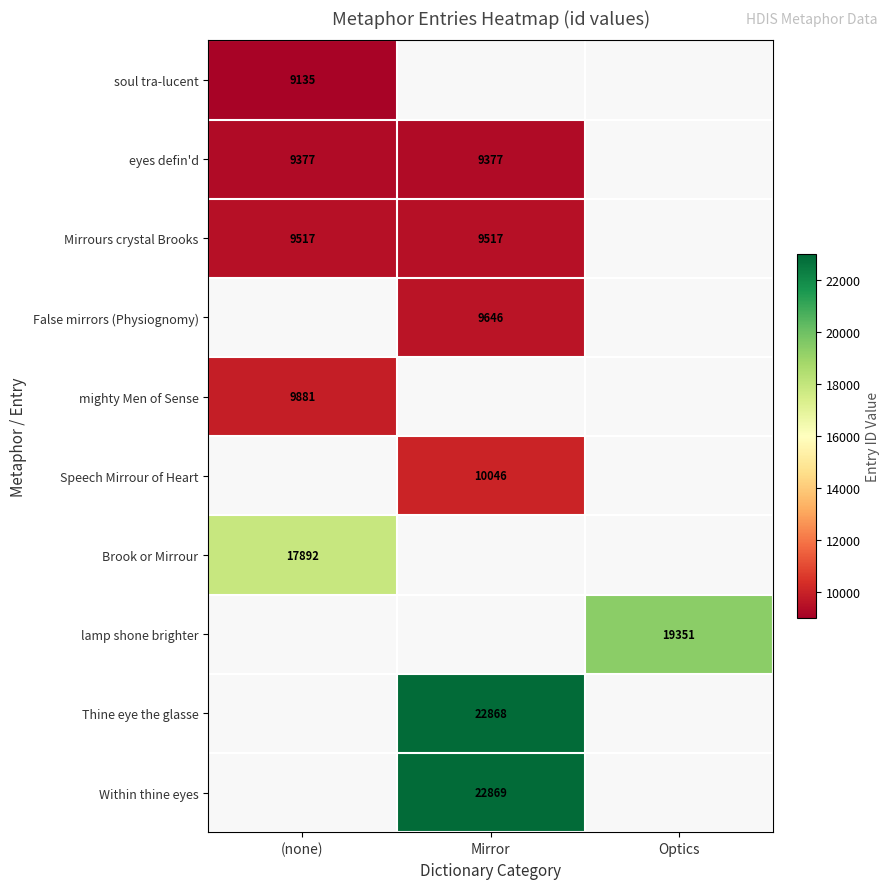

The Mirrours crystal Brooks series shows 12599 at (none). True or false?

False